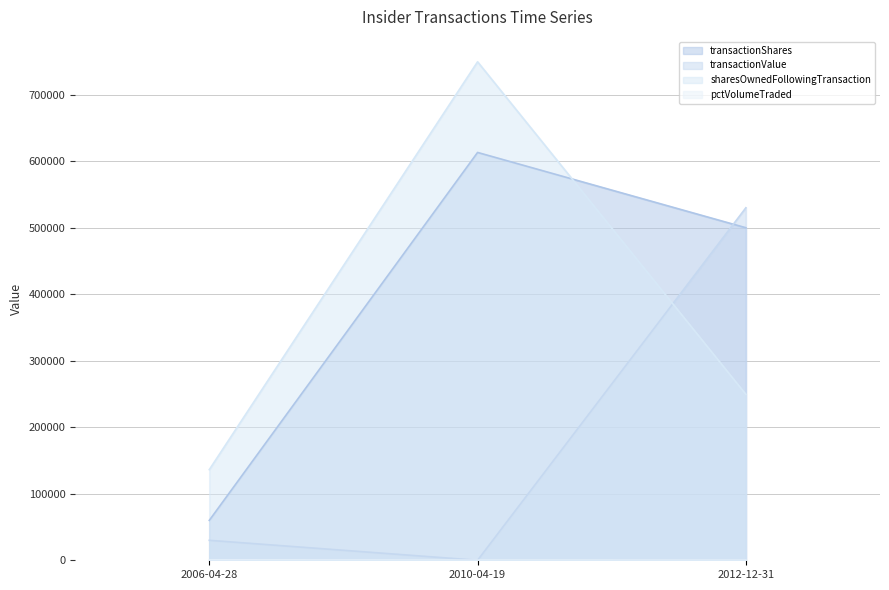

Reading left to right, transcribe all the data shown in this chart.

transactionShares: 2006-04-28=60000	2010-04-19=613207	2012-12-31=500000
transactionValue: 2006-04-28=30000	2010-04-19=0	2012-12-31=530000
sharesOwnedFollowingTransaction: 2006-04-28=136287	2010-04-19=749494	2012-12-31=249494
pctVolumeTraded: 2006-04-28=281	2010-04-19=16	2012-12-31=4